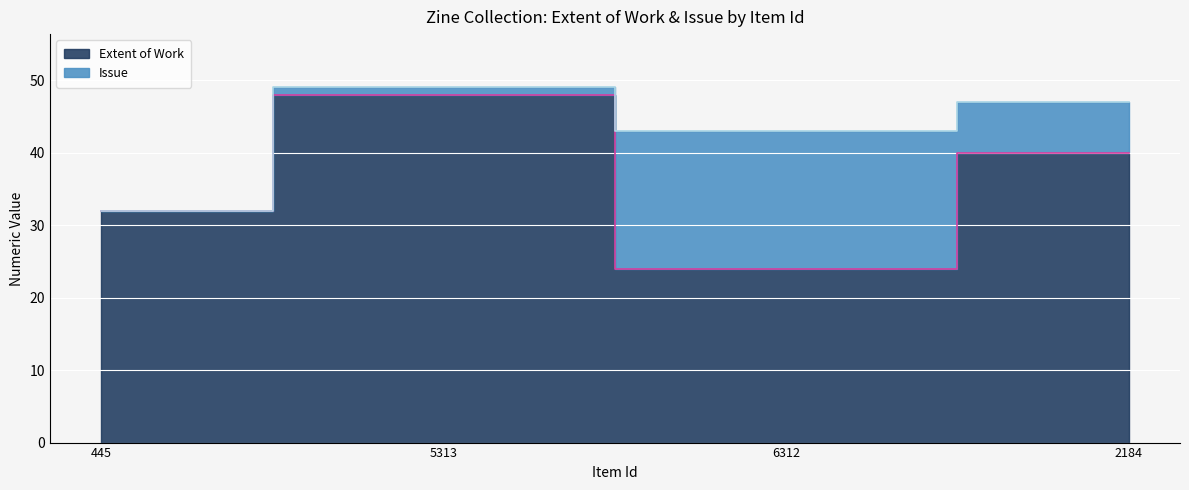

Between 6312 and 2184, which is larger?

2184